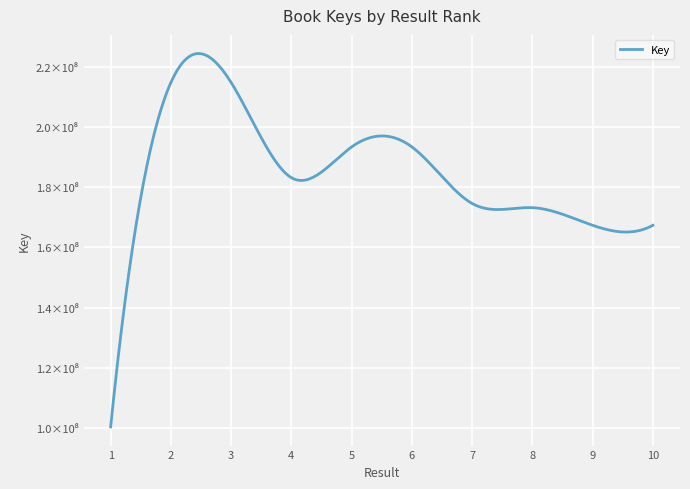

What is the average value?

178187027